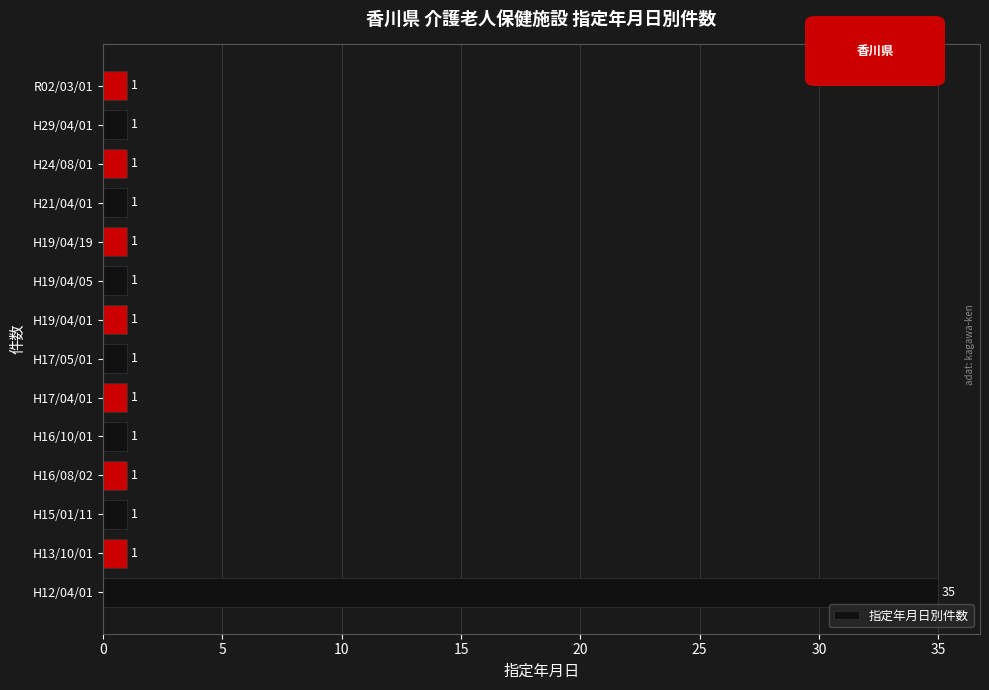

The chart shows a value of 1 at H21/04/01. True or false?

True